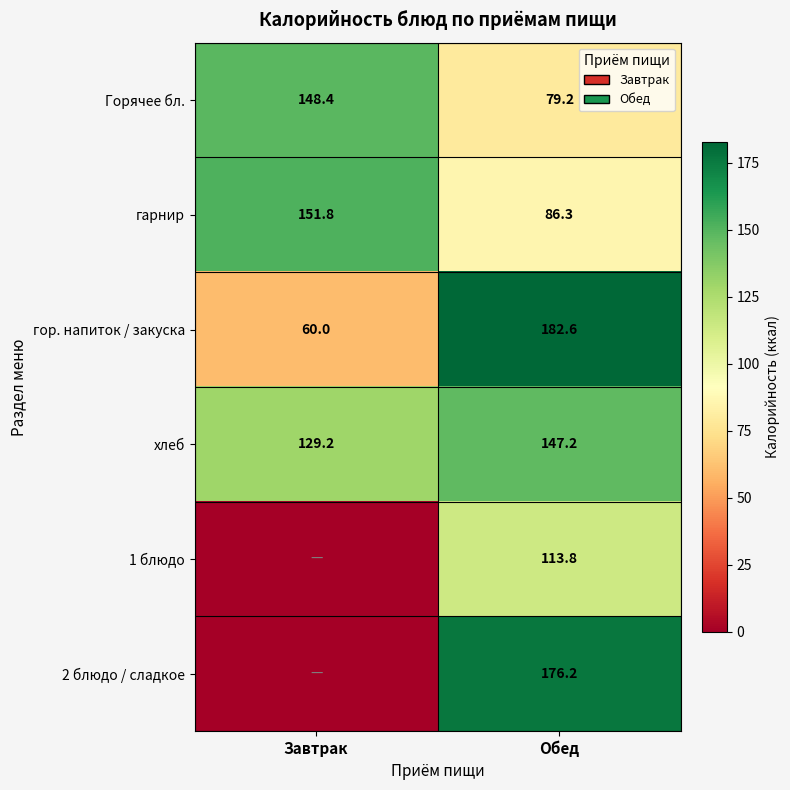

What is the difference between the highest and lowest values at Завтрак?

151.8